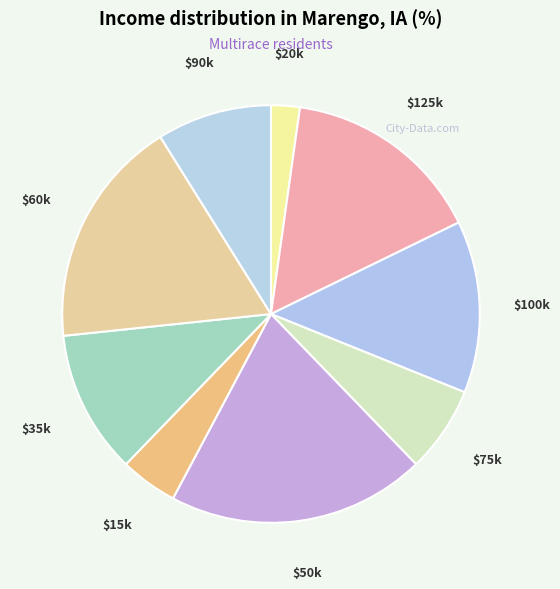

Which category has the biggest portion of the pie?

$50k